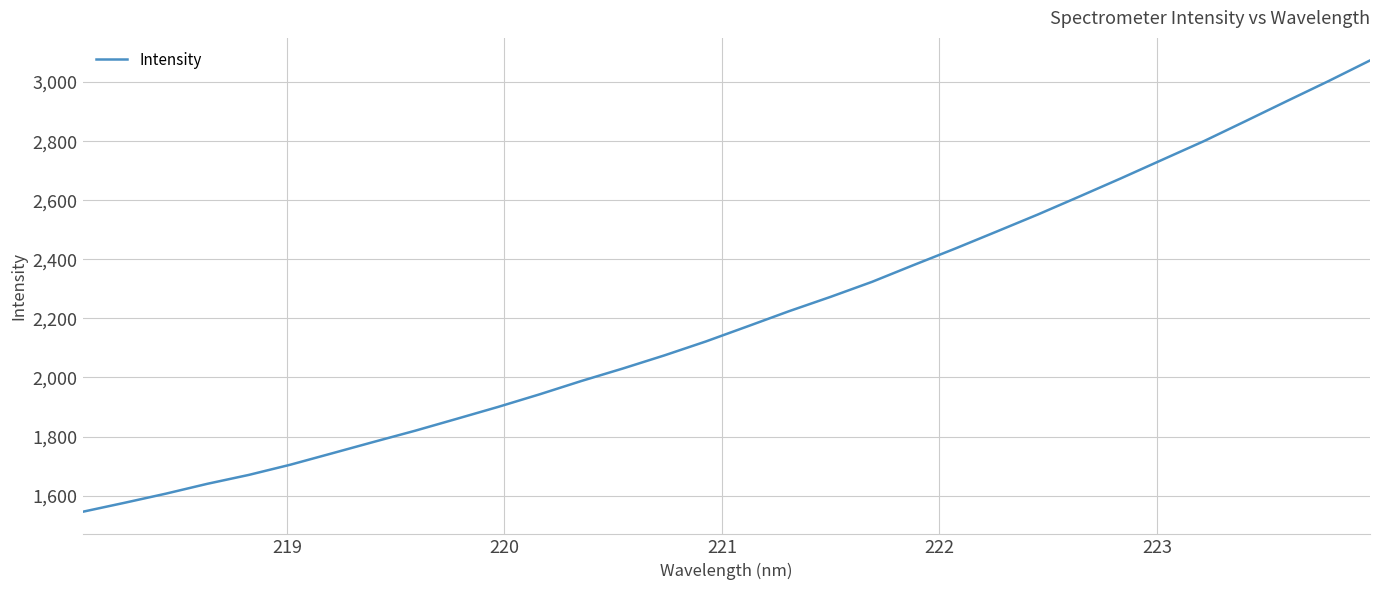

Reading left to right, what are all the values shown in this chart?

1545.3	1575.5	1606.6	1640.0	1670.2	1704.8	1743.2	1781.8	1819.8	1860.0	1900.5	1943.2	1988.1	2030.4	2074.8	2122.1	2173.0	2224.4	2272.9	2323.8	2380.6	2436.3	2493.9	2552.1	2612.9	2674.4	2737.5	2800.4	2867.9	2935.9	3003.4	3073.3